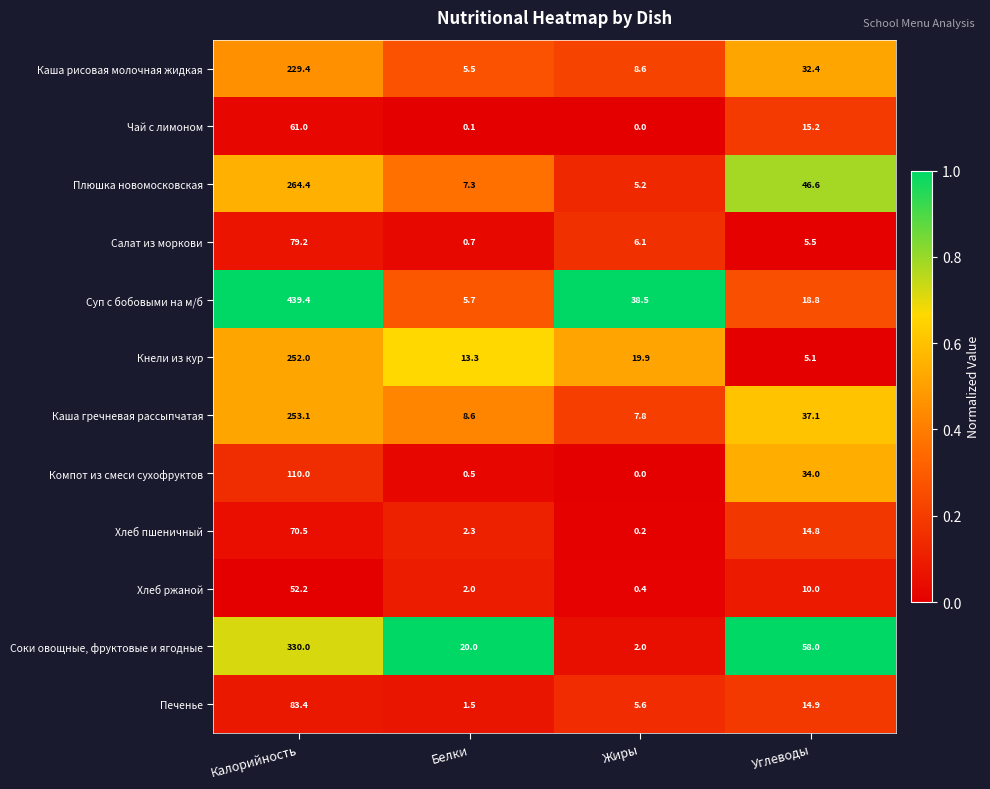

Which label corresponds to the largest value in the chart?

Калорийность